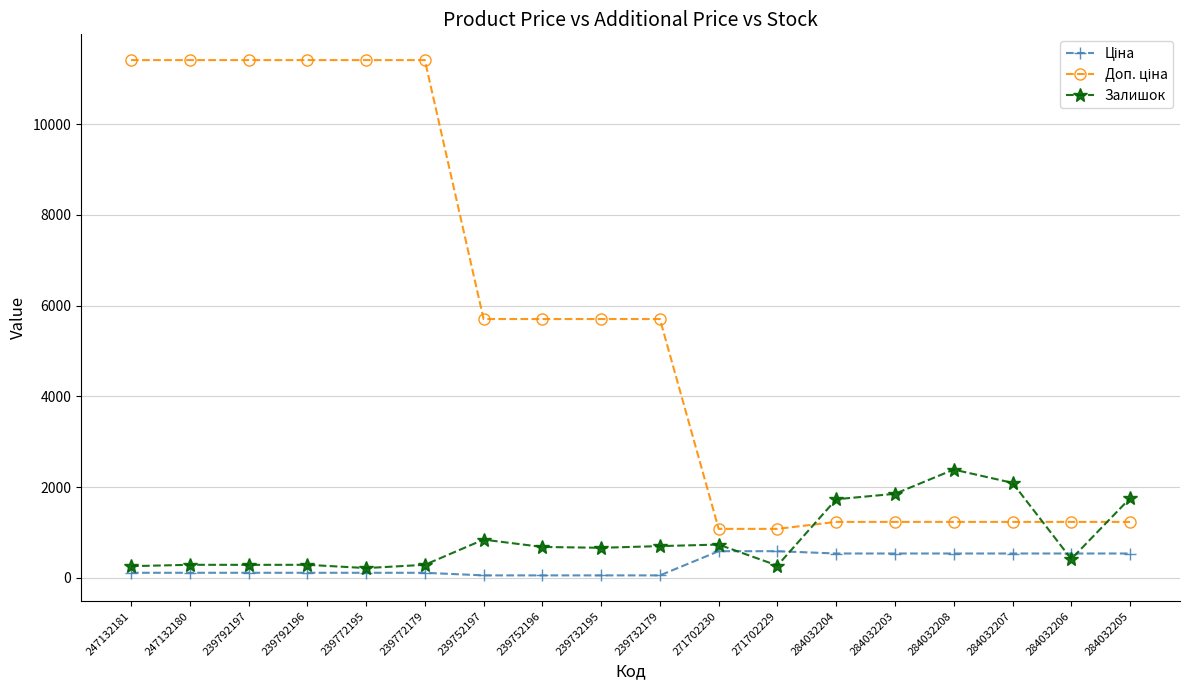

At how many categories does at least one series exceed 5576?

10